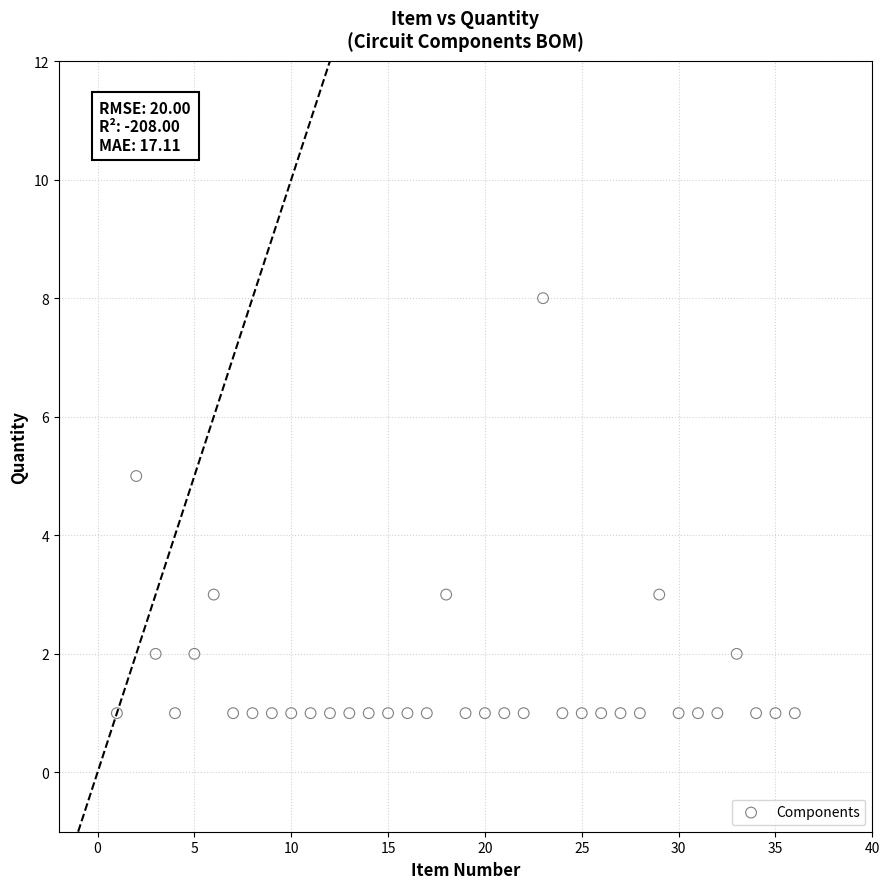

What is the range of X values (max minus min)?

35